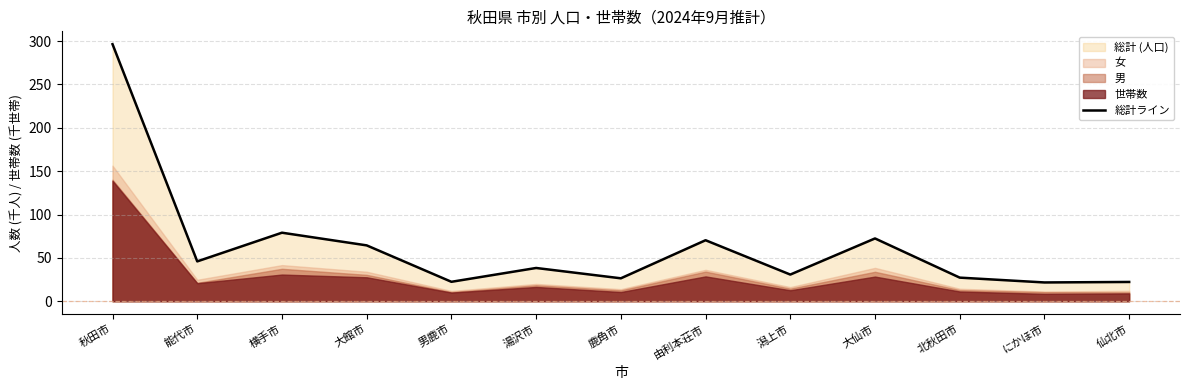

Approximately how many times larger is the value at 由利本荘市 compared to 秋田市?

0.2